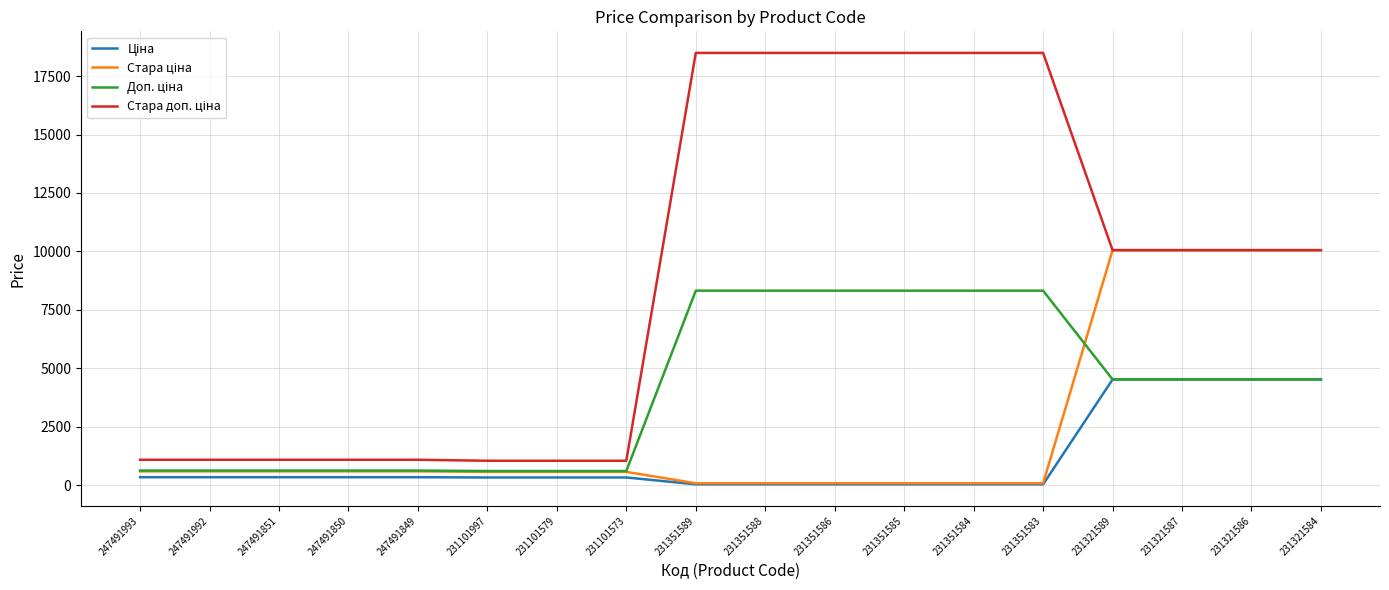

What is the difference between the maximum and minimum values in the Доп. ціна series?

7715.0